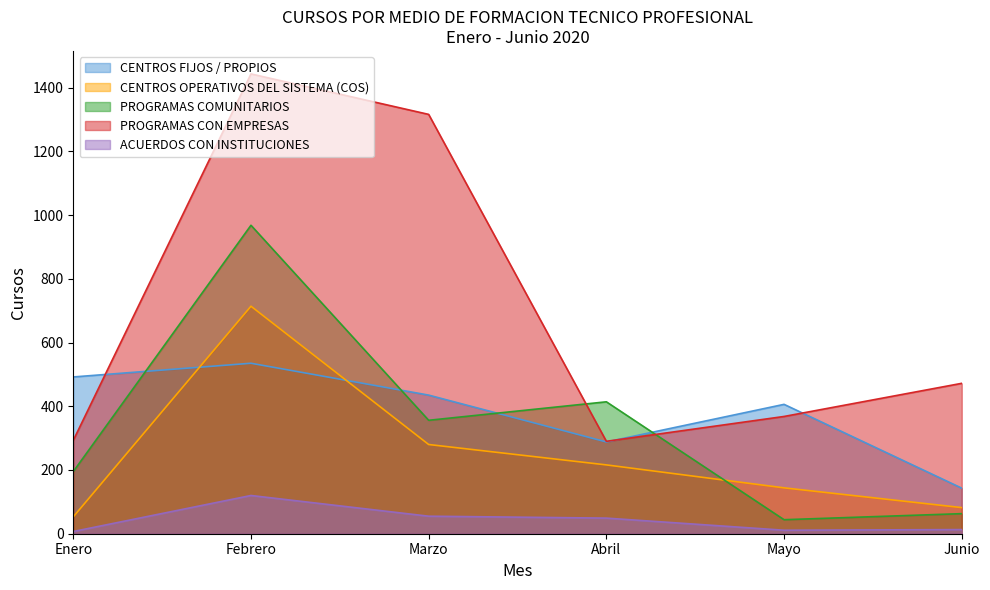

What position from the right is Junio?

1